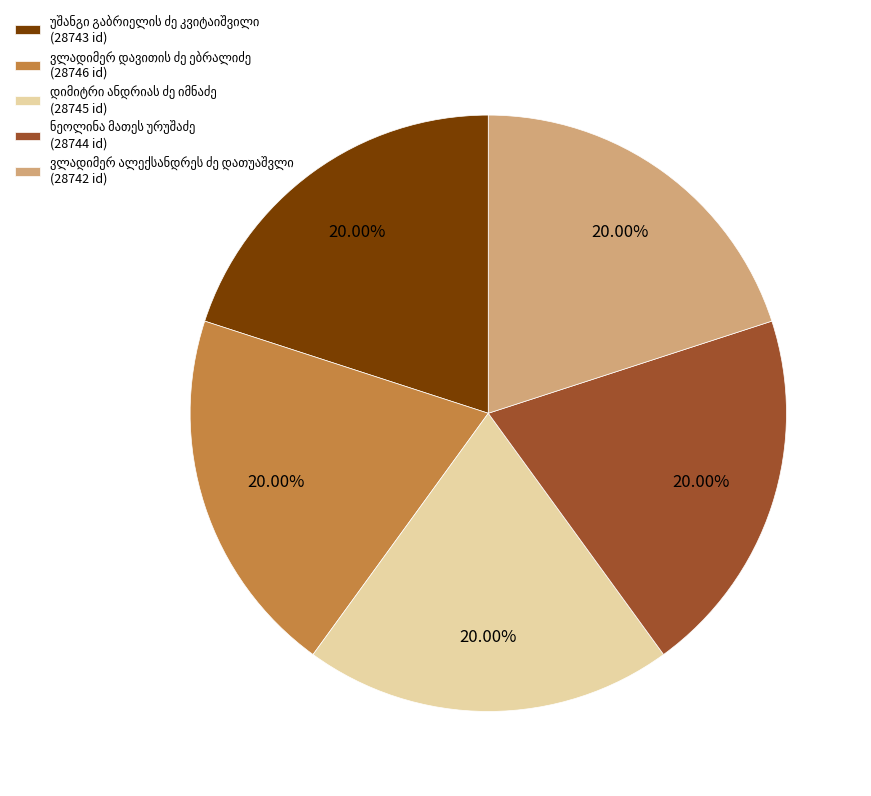

Is there a majority slice in this chart?

No